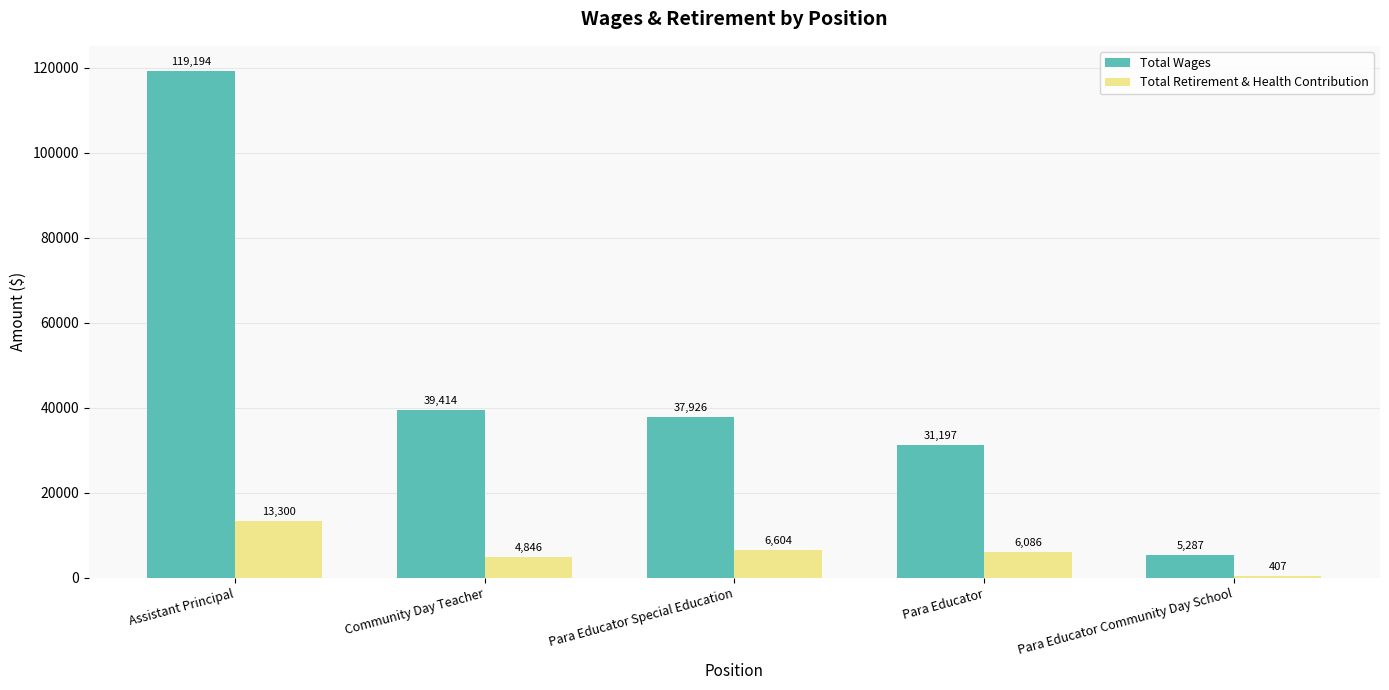

Which category has the highest value in the Total Wages series?

Assistant Principal